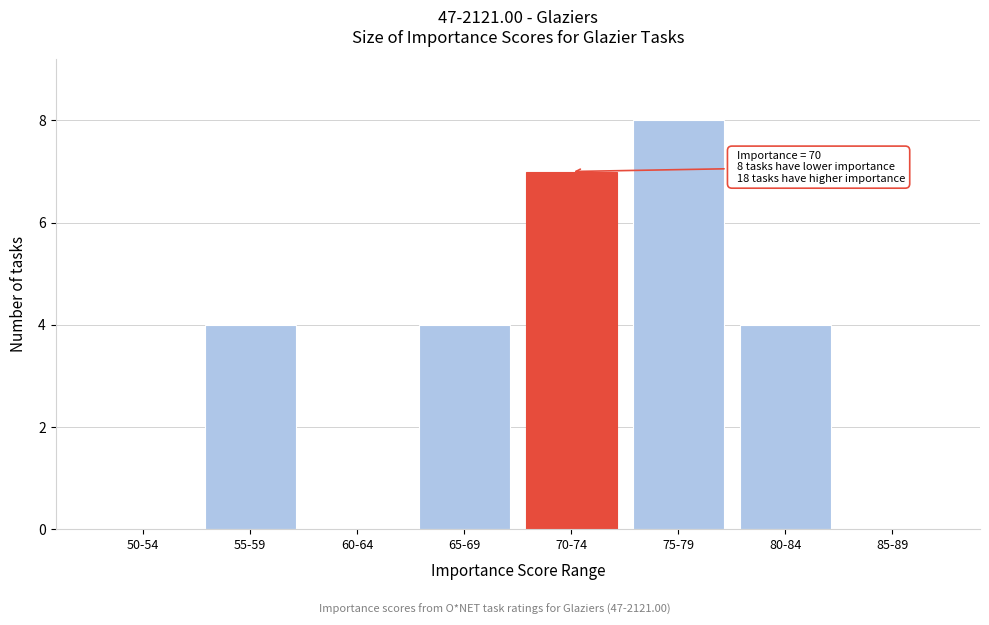

Reading left to right, transcribe all the data shown in this chart.

50-54=0	55-59=4	60-64=0	65-69=4	70-74=7	75-79=8	80-84=4	85-89=0